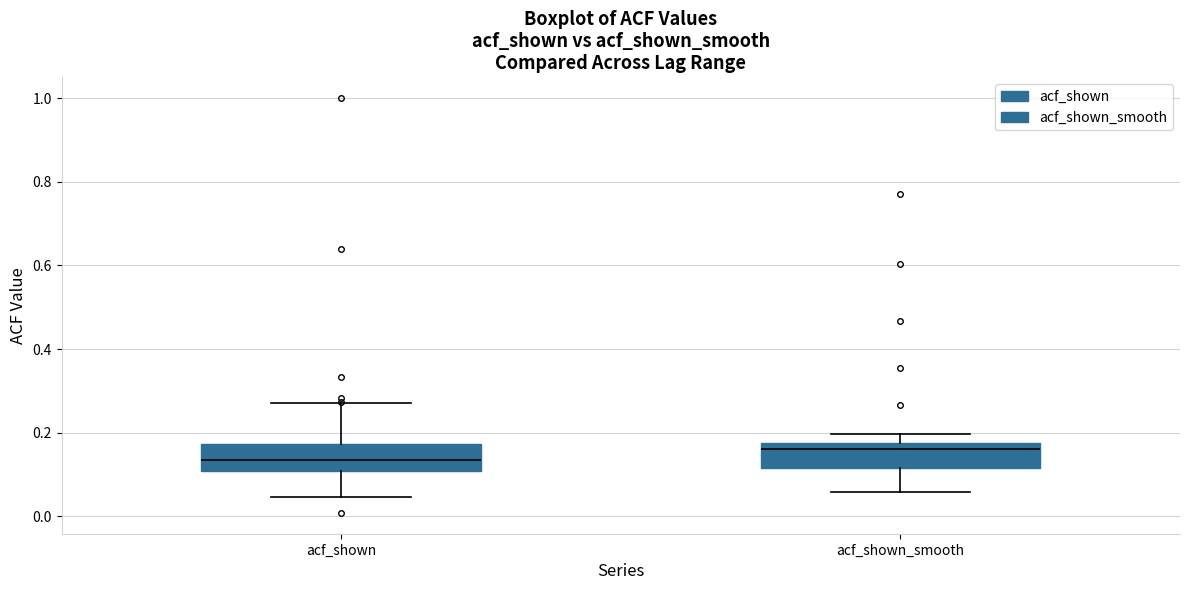

Where is the upper edge of the box for acf_shown on the y-axis? The values are not printed on the chart, so give them approximately, as read against the axis.

0.18